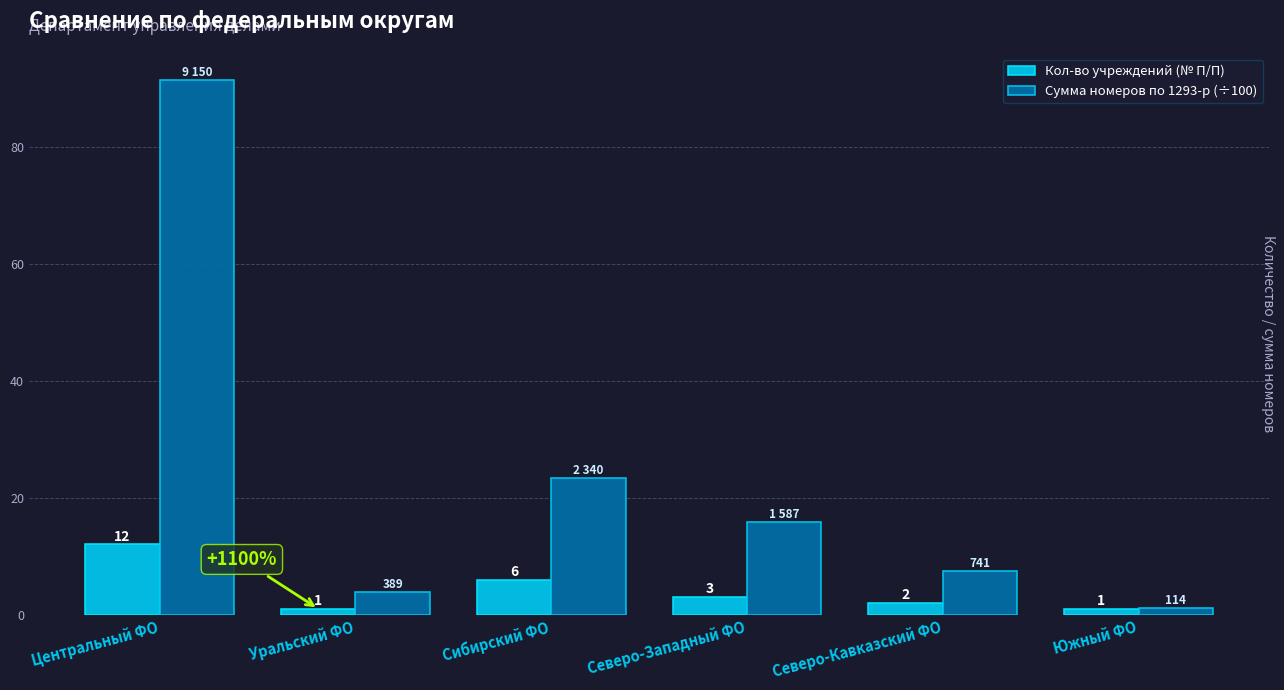

How many data points in Сумма номеров по 1293-р (÷100) are above 15?

3